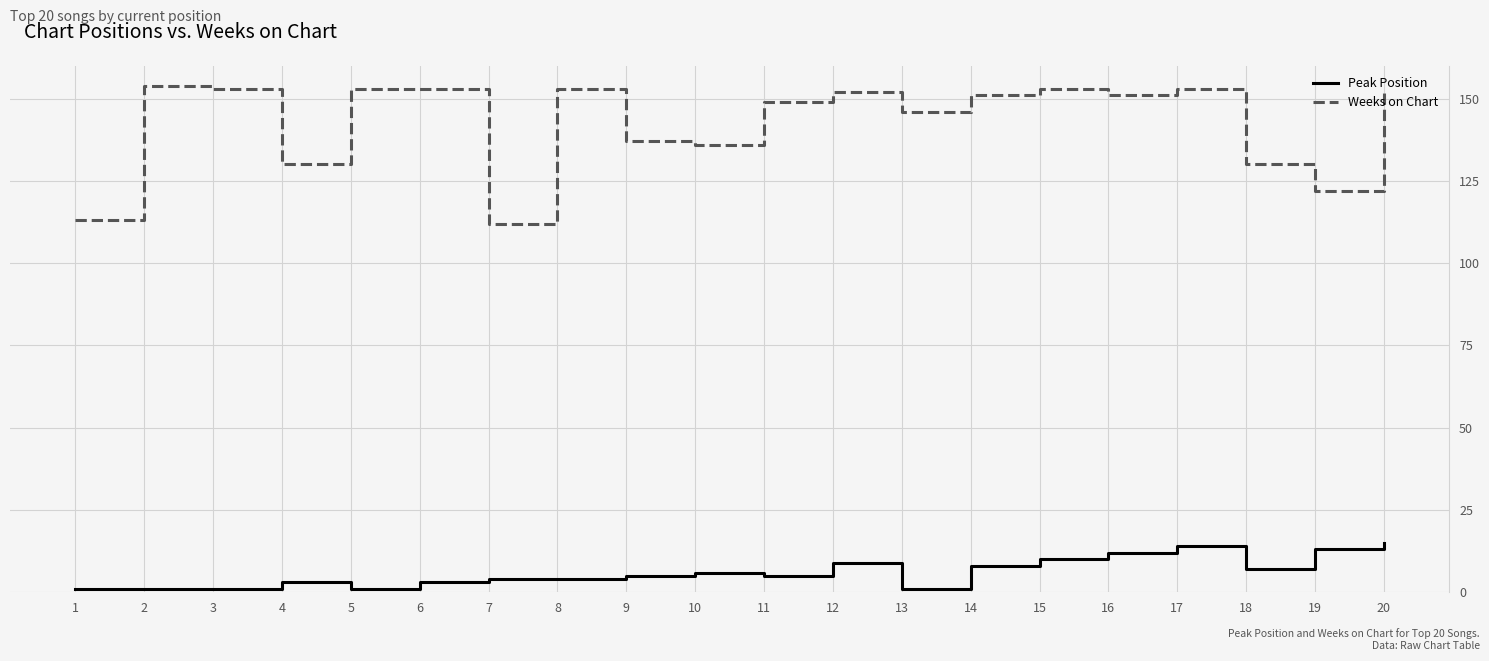

Rank the series by their average value, from highest to lowest.

Weeks on Chart, Peak Position